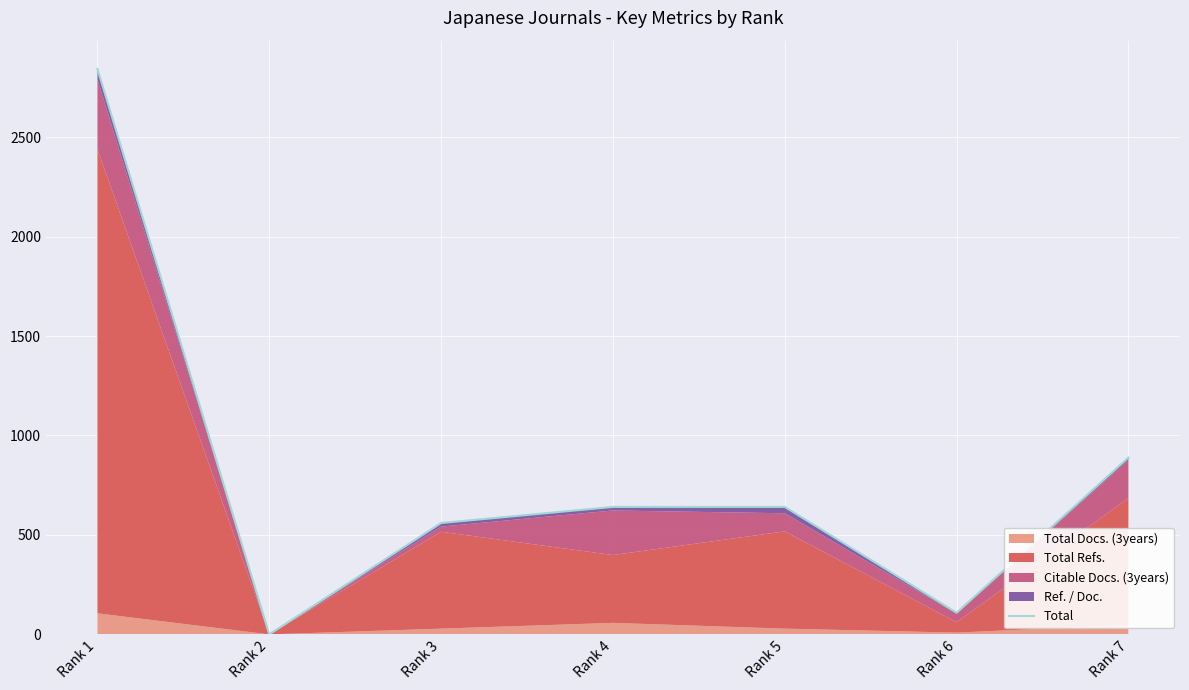

How many interior local valleys (lower than both neighbors) does the data have?

2